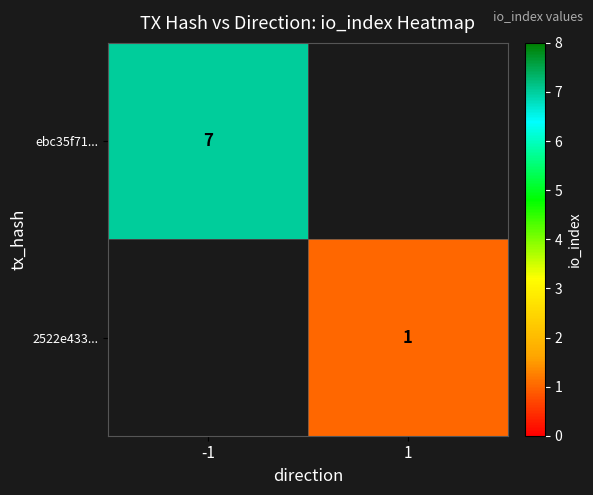

The 2522e433... series shows 1 at 1. True or false?

True